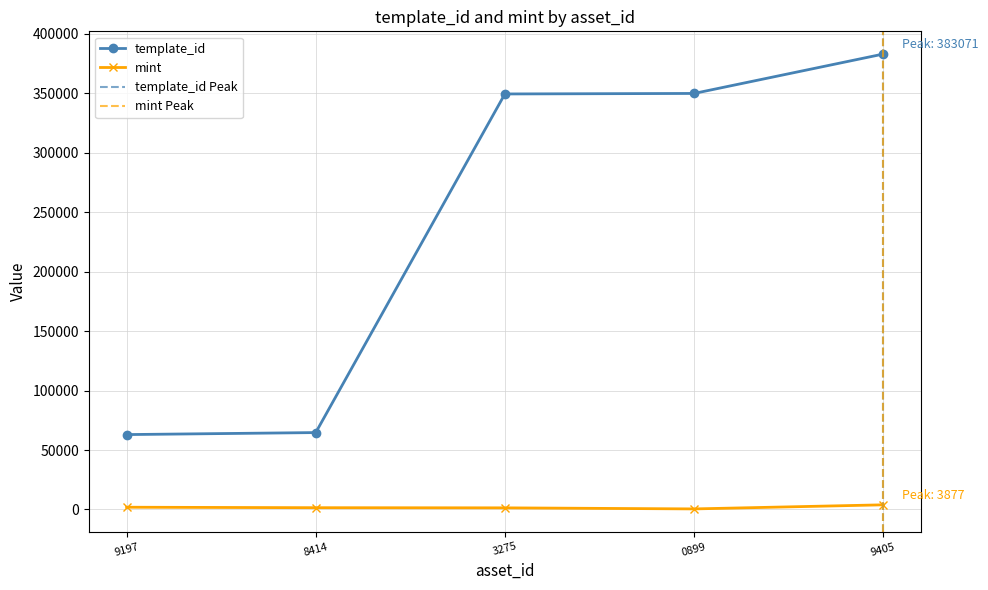

What are all the series names shown in the legend?

template_id, mint